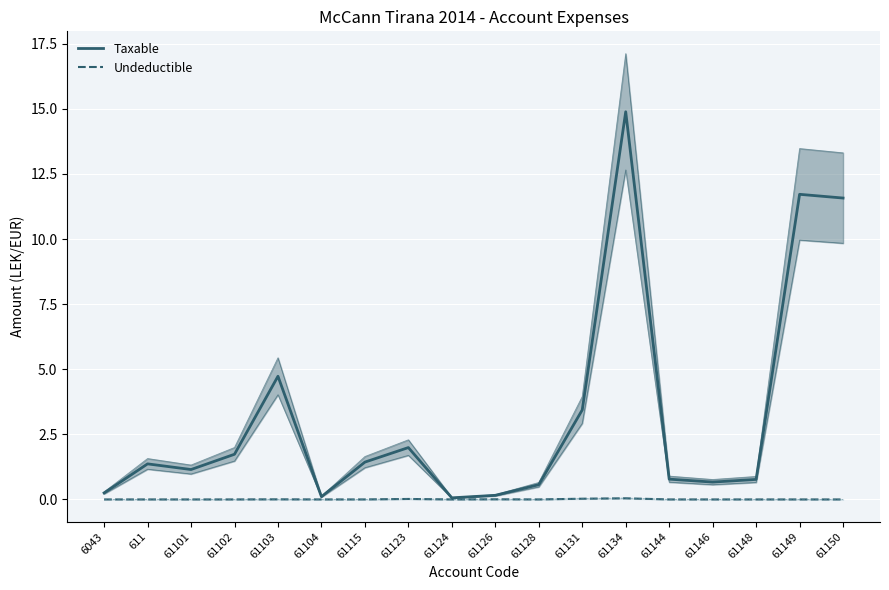

Which series has the largest total across all categories?

Taxable